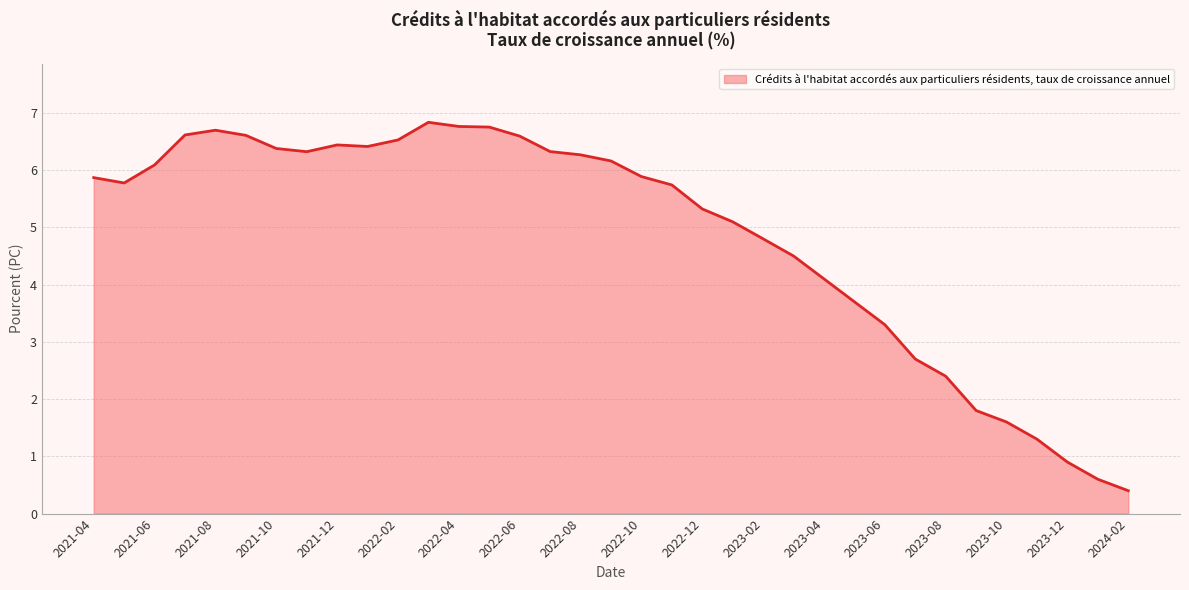

What is the smallest value displayed?

0.4